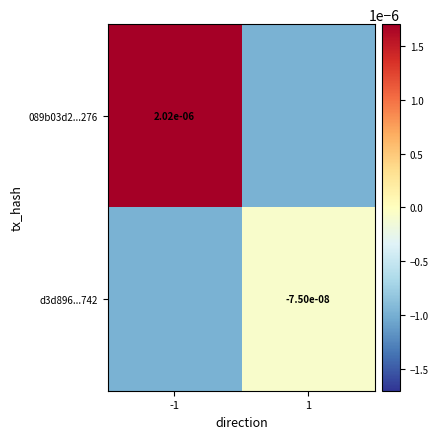

Is the value of d3d896...742 at 1 greater than the value of 089b03d2...276 at -1?

No